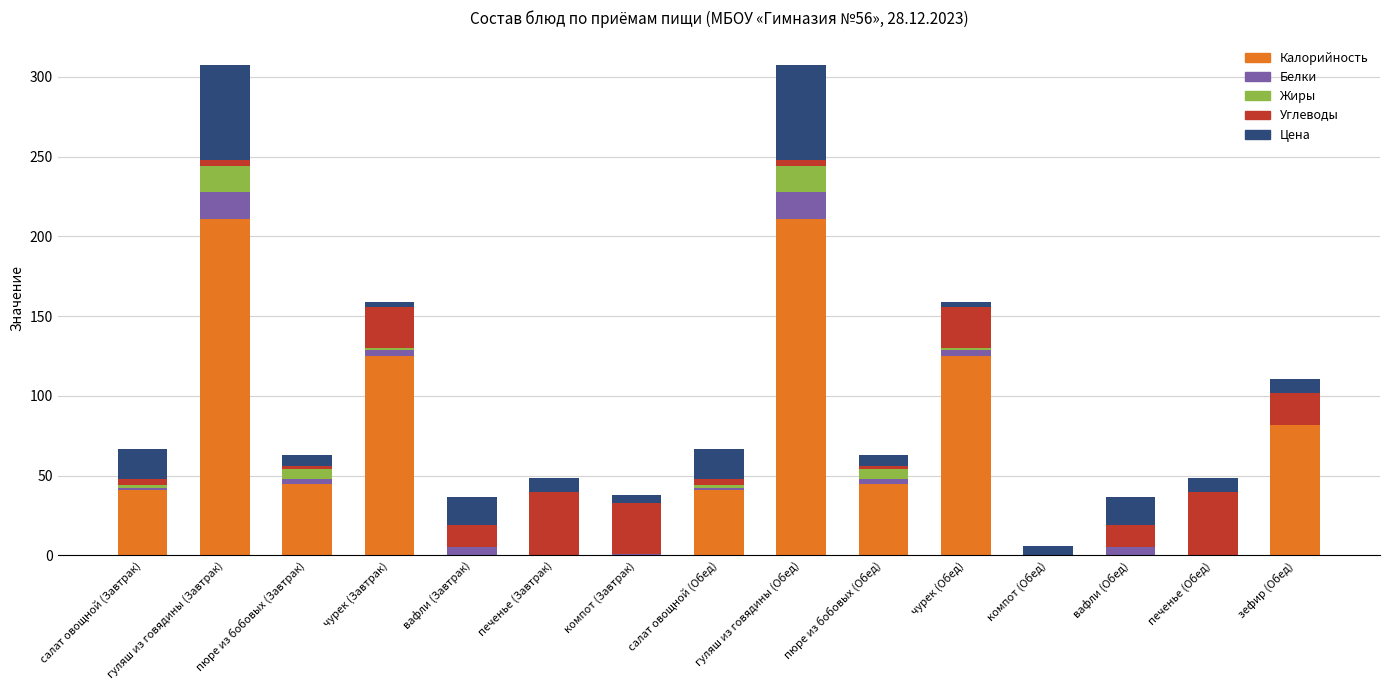

What is the total value across all series at печенье (Обед)?

48.6